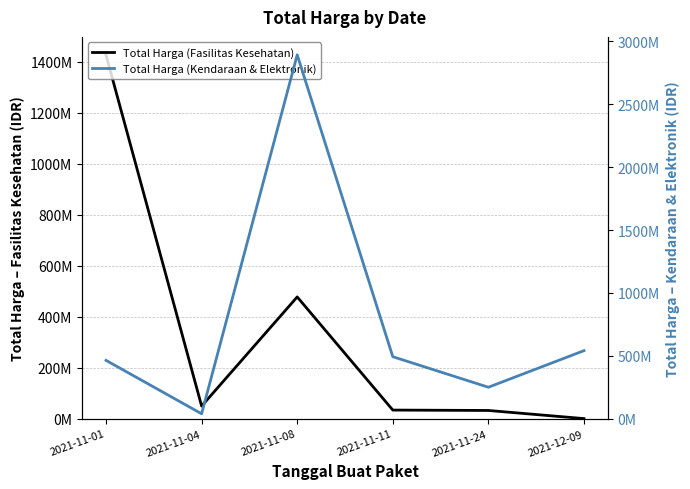

How many intersections are there between Total Harga (Fasilitas Kesehatan) and Total Harga (Kendaraan & Elektronik)?

1